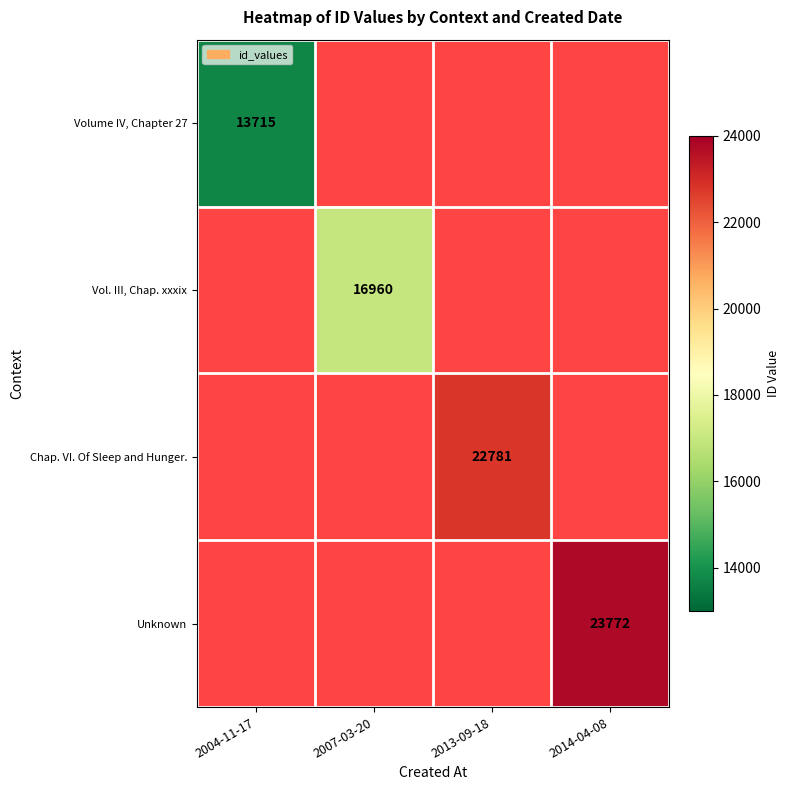

The Chap. VI. Of Sleep and Hunger. series shows 37539 at 2013-09-18. True or false?

False